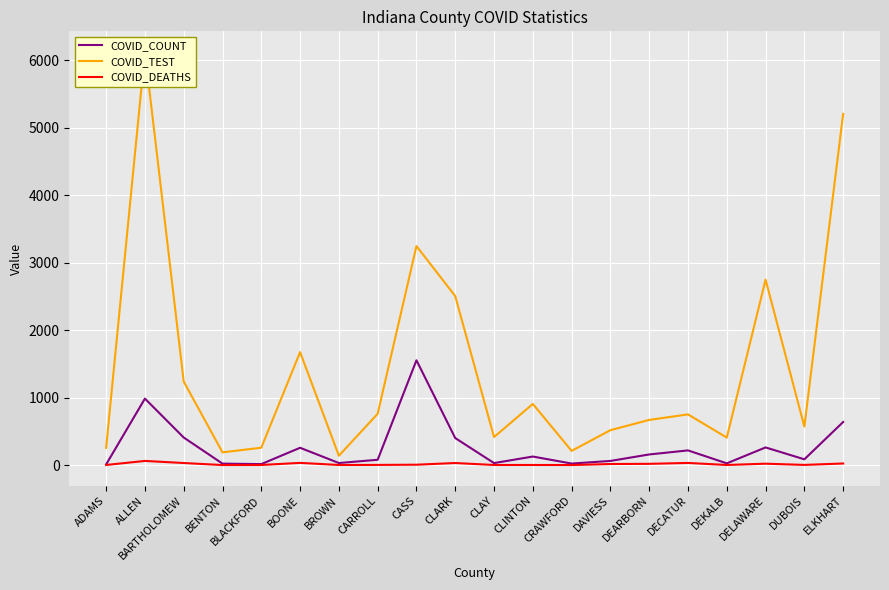

True or false: COVID_DEATHS and COVID_TEST cross at least once.

False